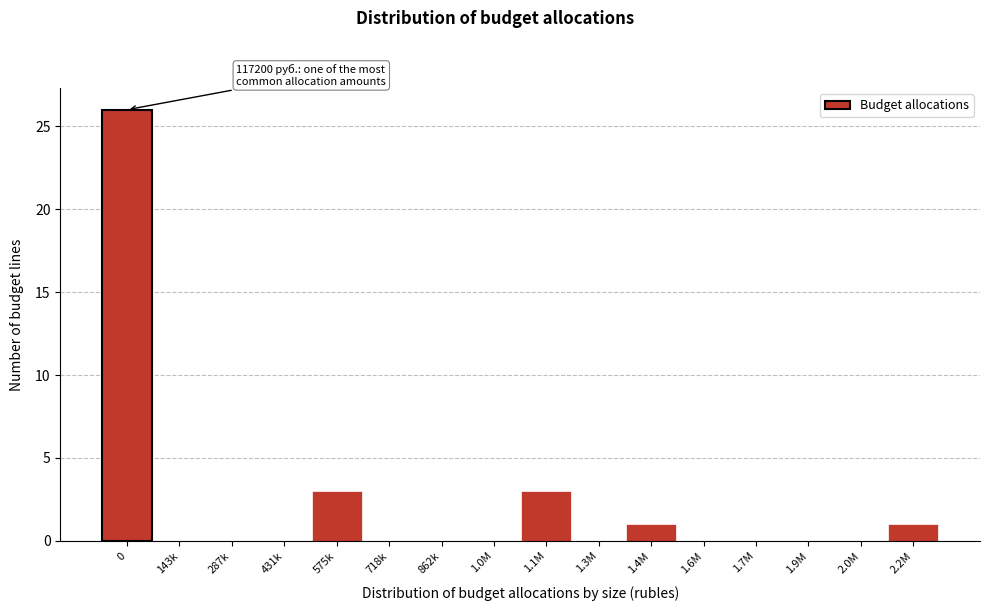

Reading left to right, what are all the values shown in this chart?

0=26	143k=0	287k=0	431k=0	575k=3	718k=0	862k=0	1.0M=0	1.1M=3	1.3M=0	1.4M=1	1.6M=0	1.7M=0	1.9M=0	2.0M=0	2.2M=1